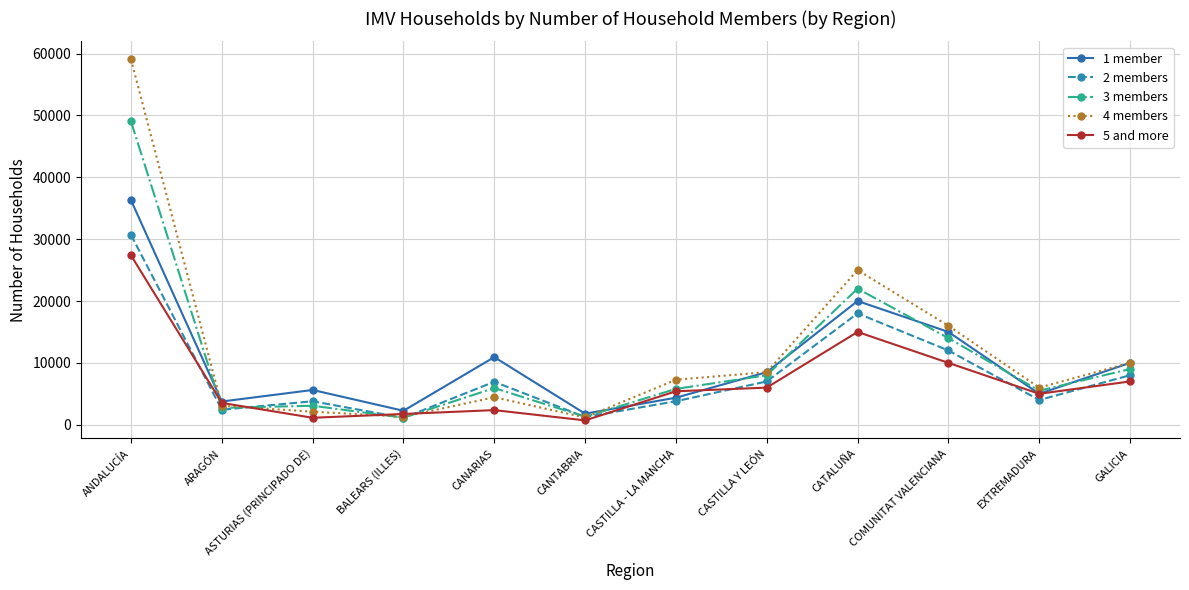

What is the sum of the 5 and more values at BALEARS (ILLES) and CASTILLA - LA MANCHA?

7146